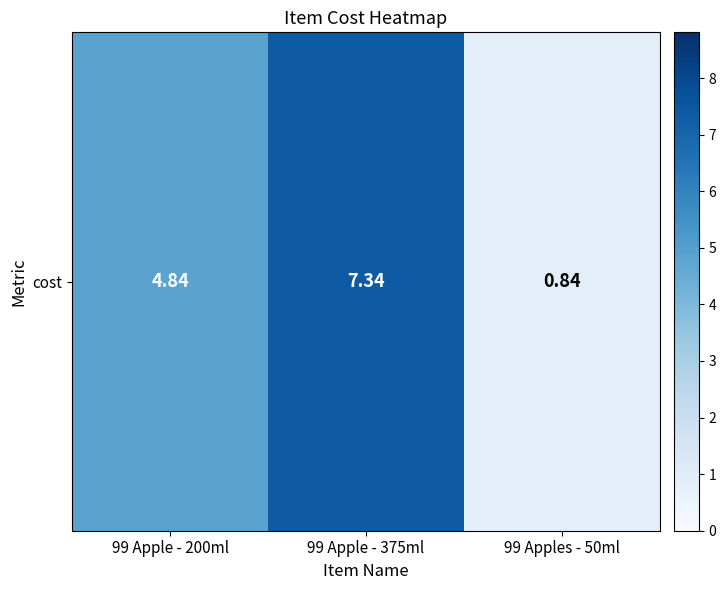

List the labels in order of value, largest first.

99 Apple - 375ml, 99 Apple - 200ml, 99 Apples - 50ml